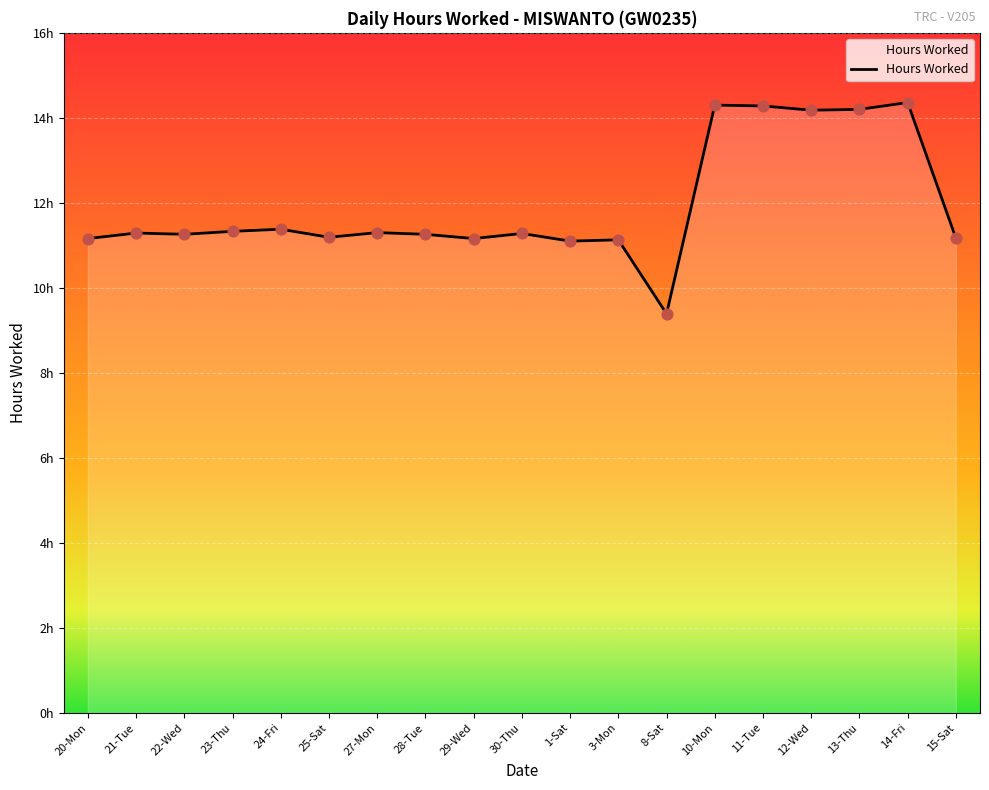

Between 14-Fri and 12-Wed, which is larger?

14-Fri